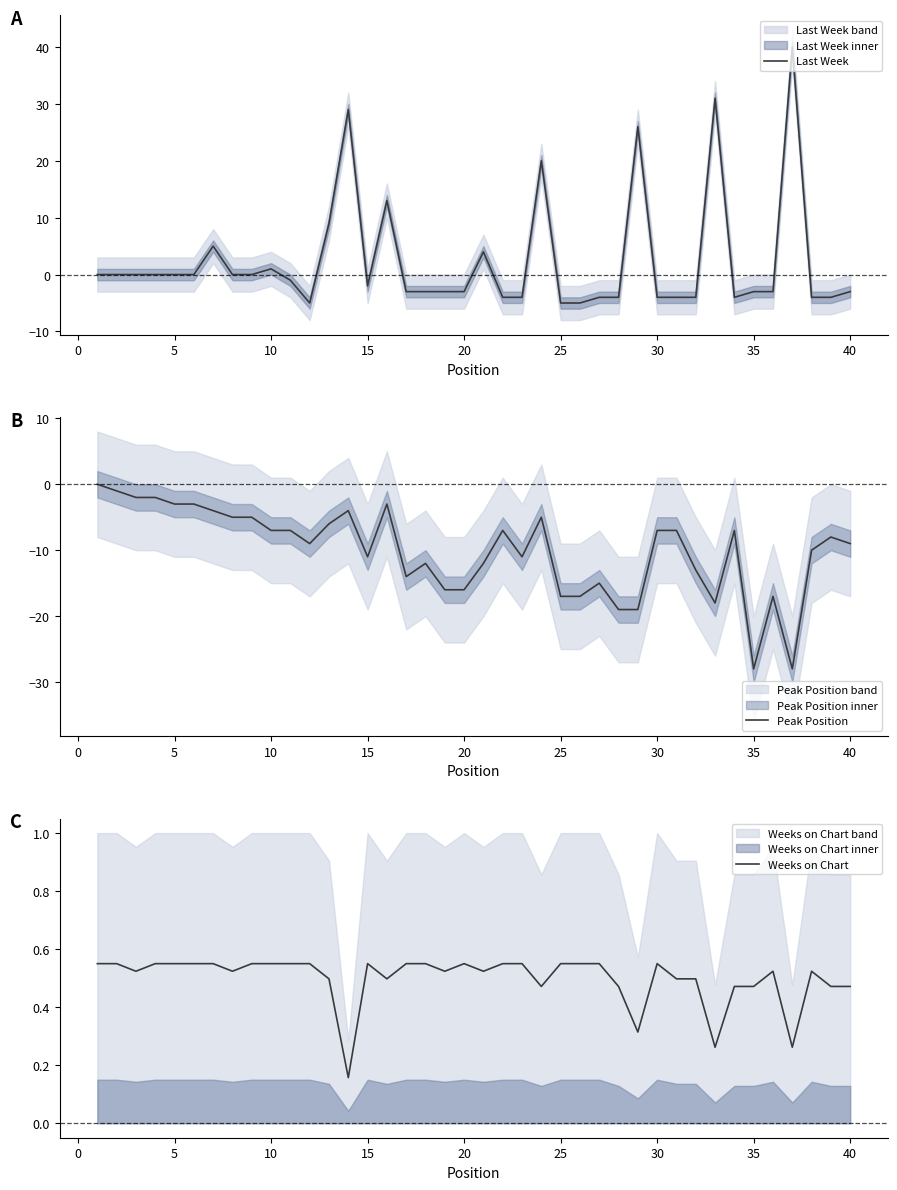

What are all the series names shown in the legend?

Last Week, Peak Position, Weeks on Chart